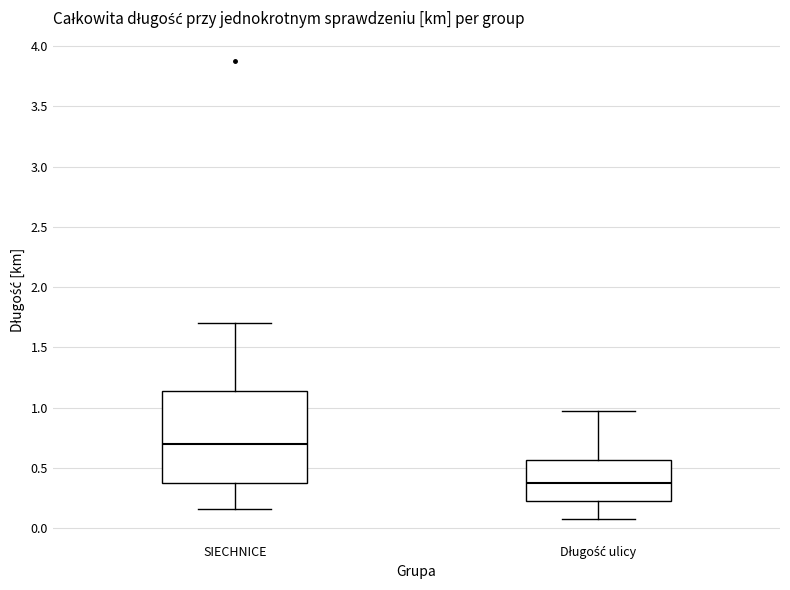

Reading left to right, transcribe this box plot: for each box, give where its median line is, the range the box spans, and where its two whiskers end, as read against the y-axis. The values are not printed on the chart, so give them approximately, as read against the axis.

SIECHNICE: median 0.70, box 0.40 to 1.15, whiskers 0.15 to 1.70
Długość ulicy: median 0.40, box 0.25 to 0.55, whiskers 0.10 to 0.95